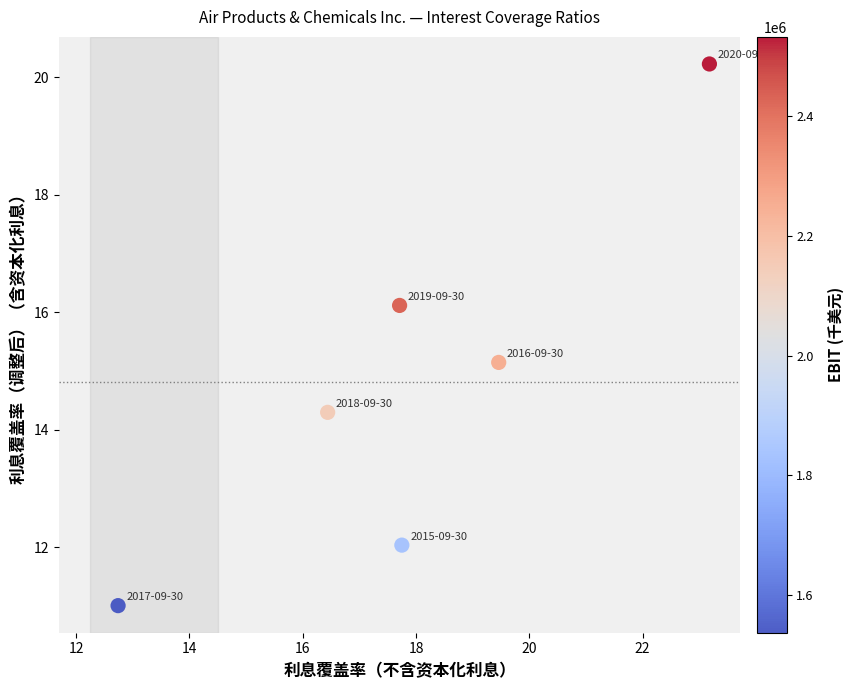

What is the average Y value?

14.8